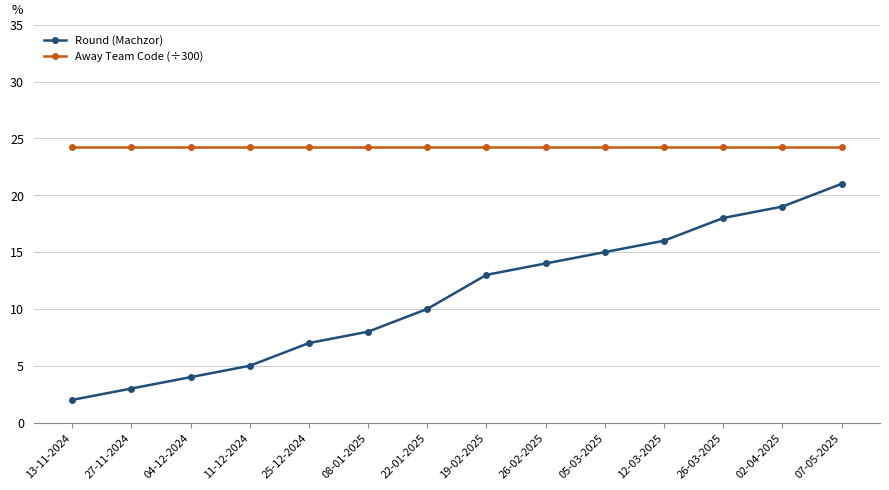

True or false: Away Team Code (÷300) and Round (Machzor) cross at least once.

False